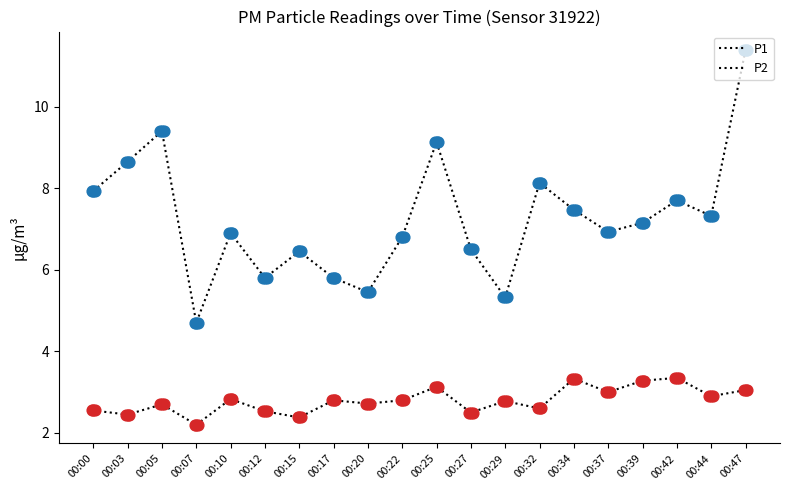

What are all the series names shown in the legend?

P1, P2